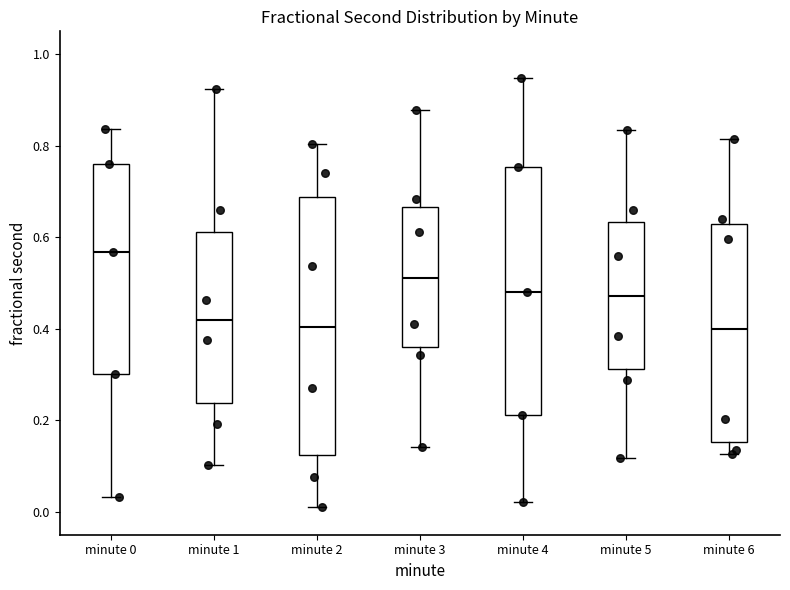

Reading left to right, transcribe this box plot: for each box, give where its median line is, the range the box spans, and where its two whiskers end, as read against the y-axis. The values are not printed on the chart, so give them approximately, as read against the axis.

minute 0: median 0.56, box 0.30 to 0.76, whiskers 0.04 to 0.84
minute 1: median 0.42, box 0.24 to 0.62, whiskers 0.10 to 0.92
minute 2: median 0.40, box 0.12 to 0.68, whiskers 0.02 to 0.80
minute 3: median 0.52, box 0.36 to 0.66, whiskers 0.14 to 0.88
minute 4: median 0.48, box 0.22 to 0.76, whiskers 0.02 to 0.94
minute 5: median 0.48, box 0.32 to 0.64, whiskers 0.12 to 0.84
minute 6: median 0.40, box 0.16 to 0.62, whiskers 0.12 to 0.82